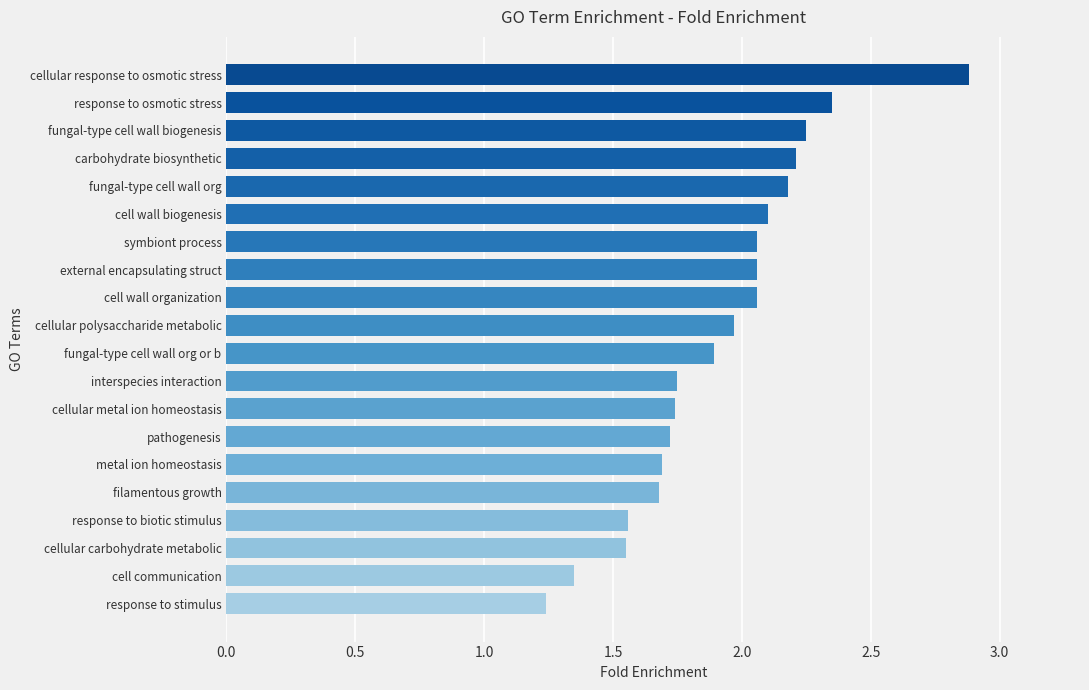

What is the greatest value displayed?

2.9